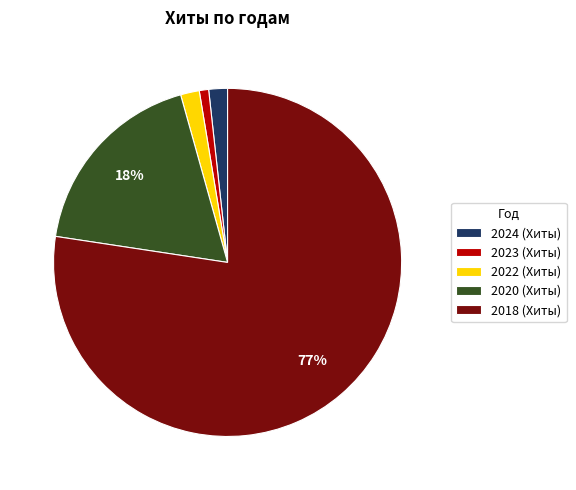

True or false: 2022 (Хиты) accounts for 2% of the total.

True